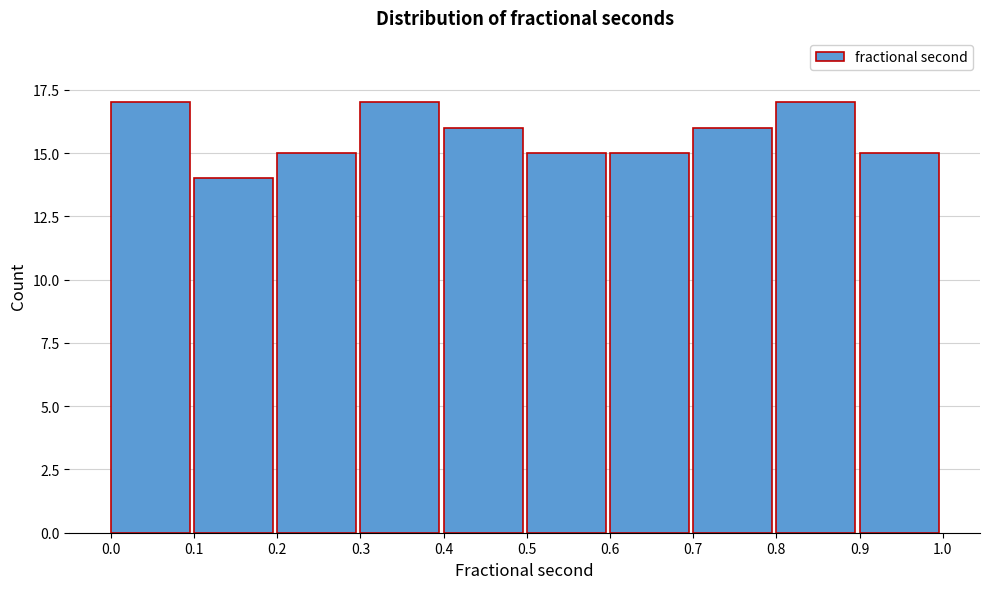

Reading left to right, transcribe this chart: for each bar, give the range it covers on the x-axis and its height. The values are not printed on the chart, so give them approximately, as read against the axis.

0.0 to 0.1: 17
0.1 to 0.2: 14
0.2 to 0.3: 15
0.3 to 0.4: 17
0.4 to 0.5: 16
0.5 to 0.6: 15
0.6 to 0.7: 15
0.7 to 0.8: 16
0.8 to 0.9: 17
0.9 to 1.0: 15